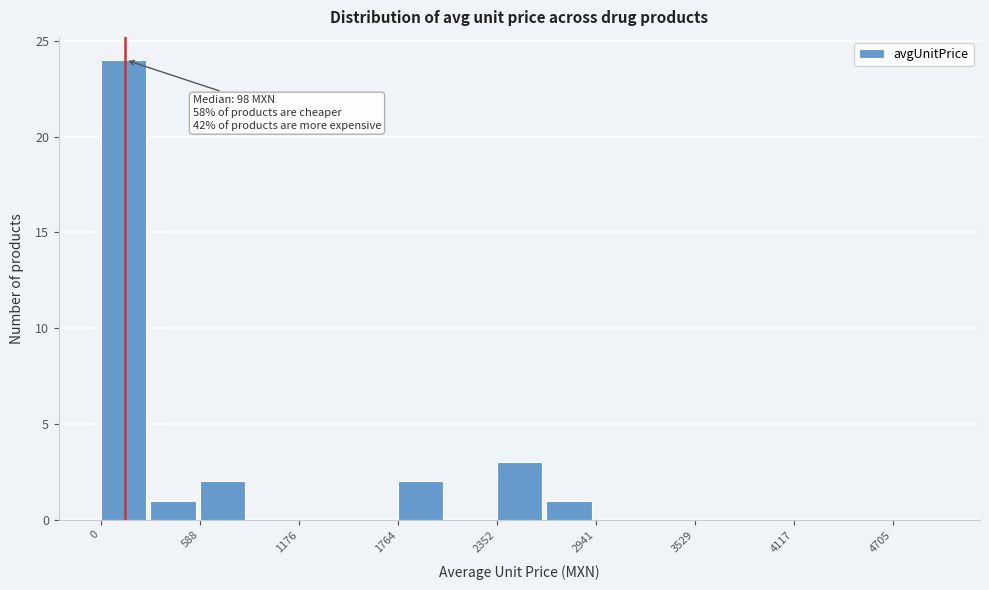

Read against the x-axis, roughly where is the centre of the tallest bar?

100